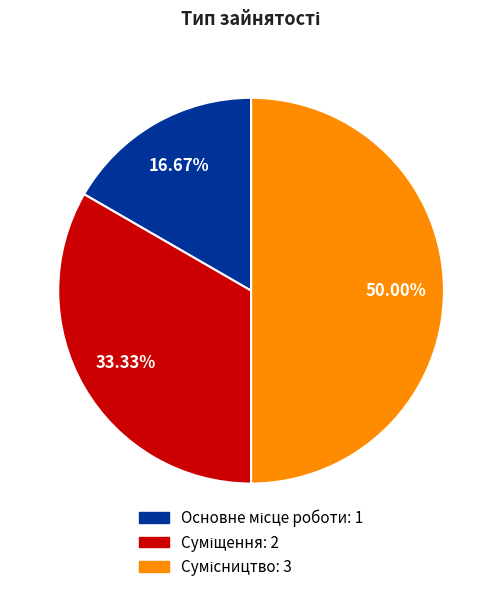

Rank the categories by value from lowest to highest.

Основне місце роботи, Суміщення, Сумісництво